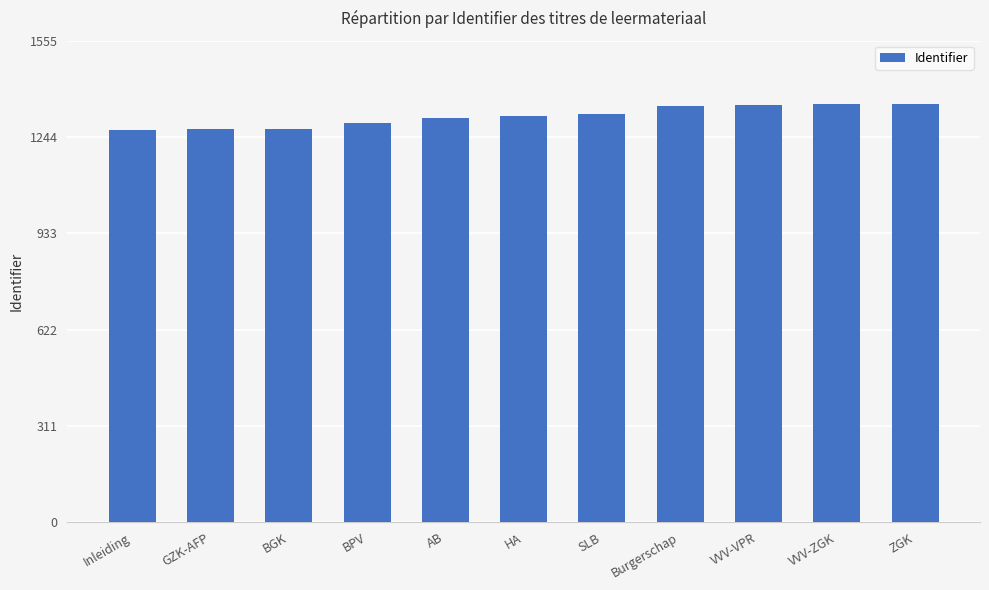

What is the change in value from SLB to ZGK?

+35